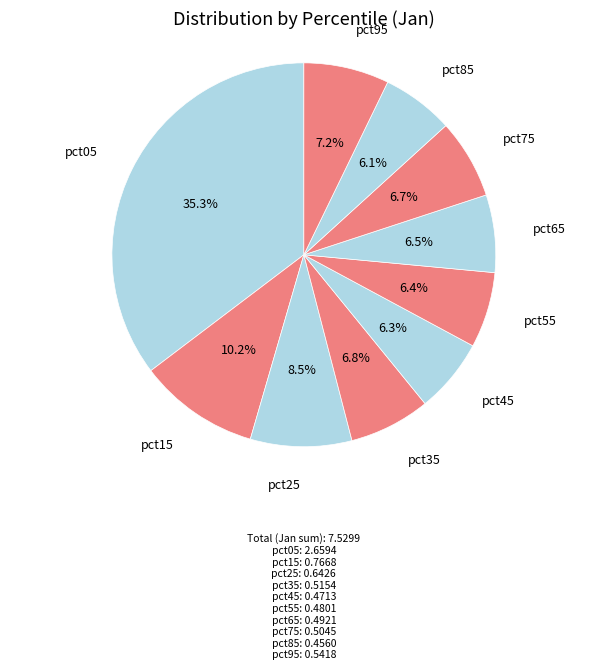

Combined, do pct75 and pct85 account for over 50%?

No